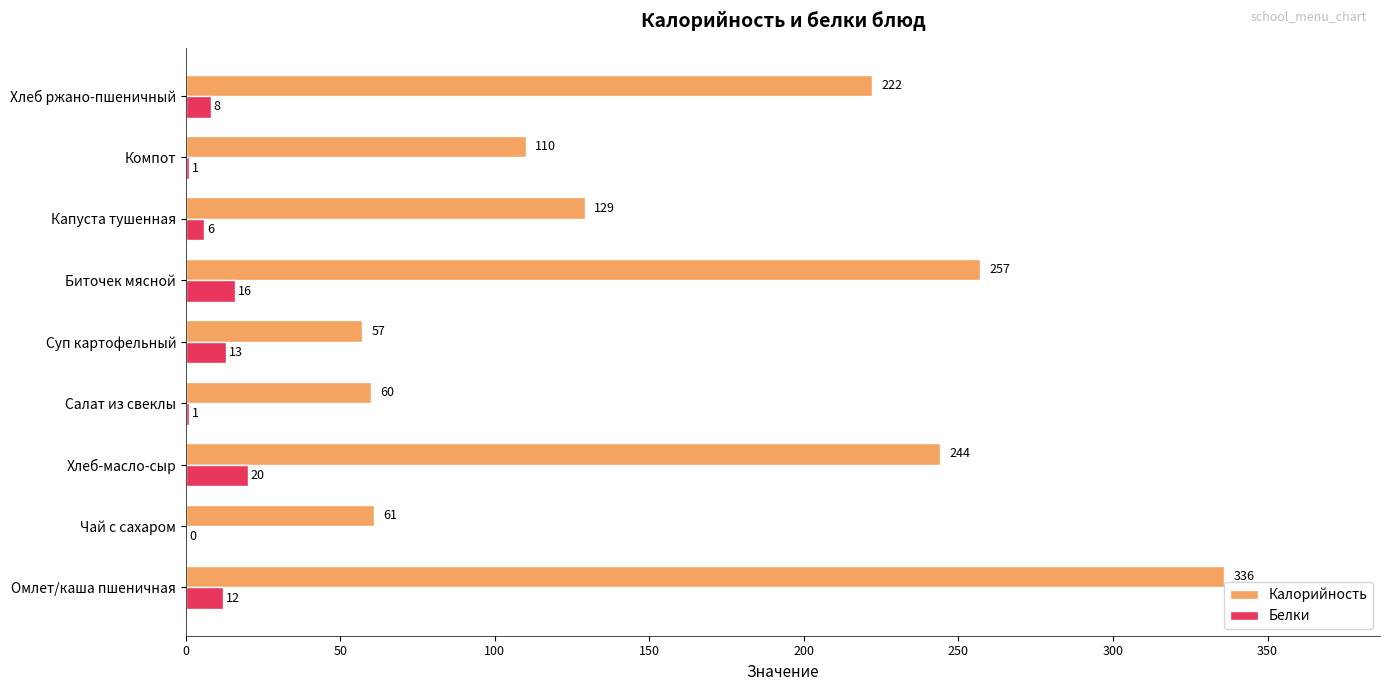

How many values in Белки are above zero?

8